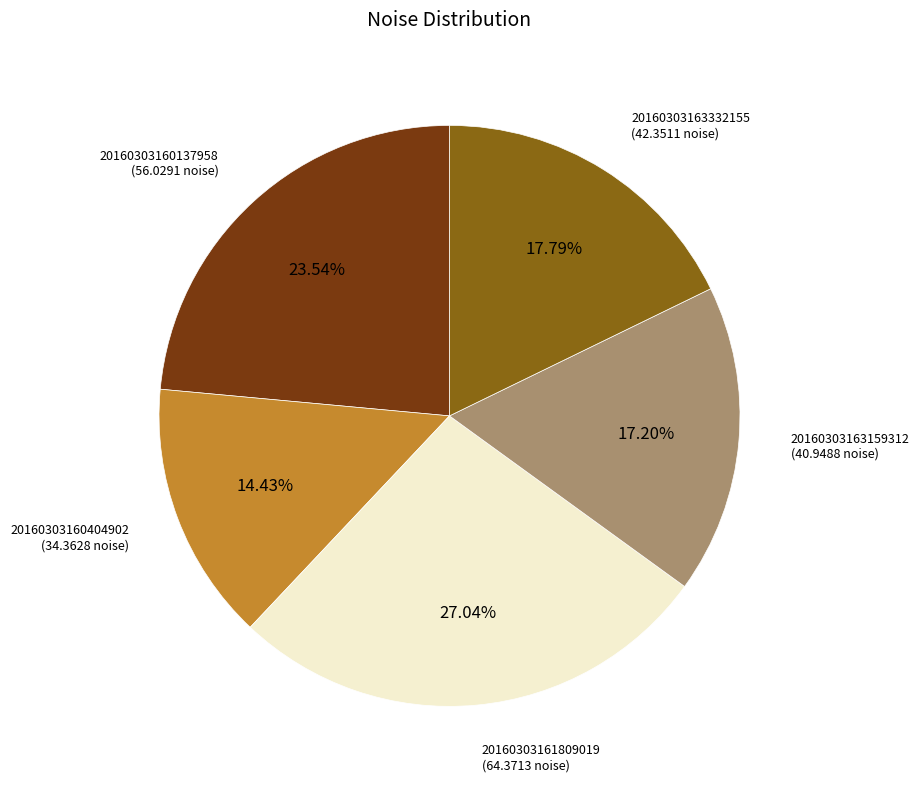

Is there any slice that represents more than half of the pie?

No